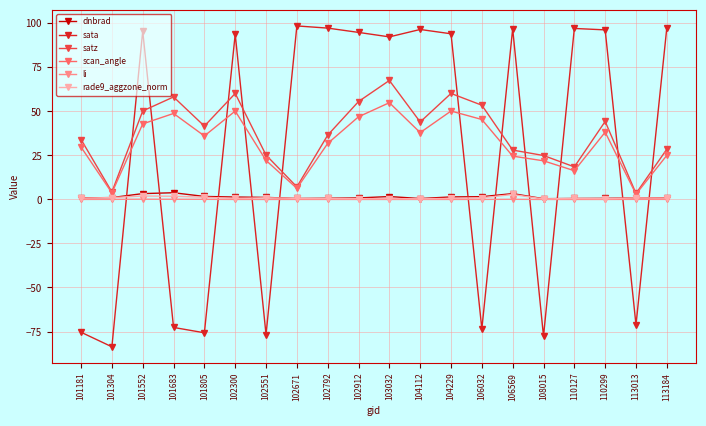

The value of scan_angle at 110127 is 16.3. True or false?

True